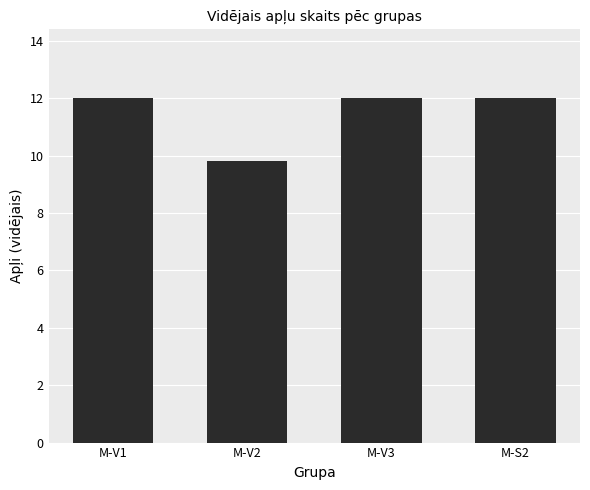

Reading right to left, list all the values displayed in this chart.

12.0	12.0	9.8	12.0